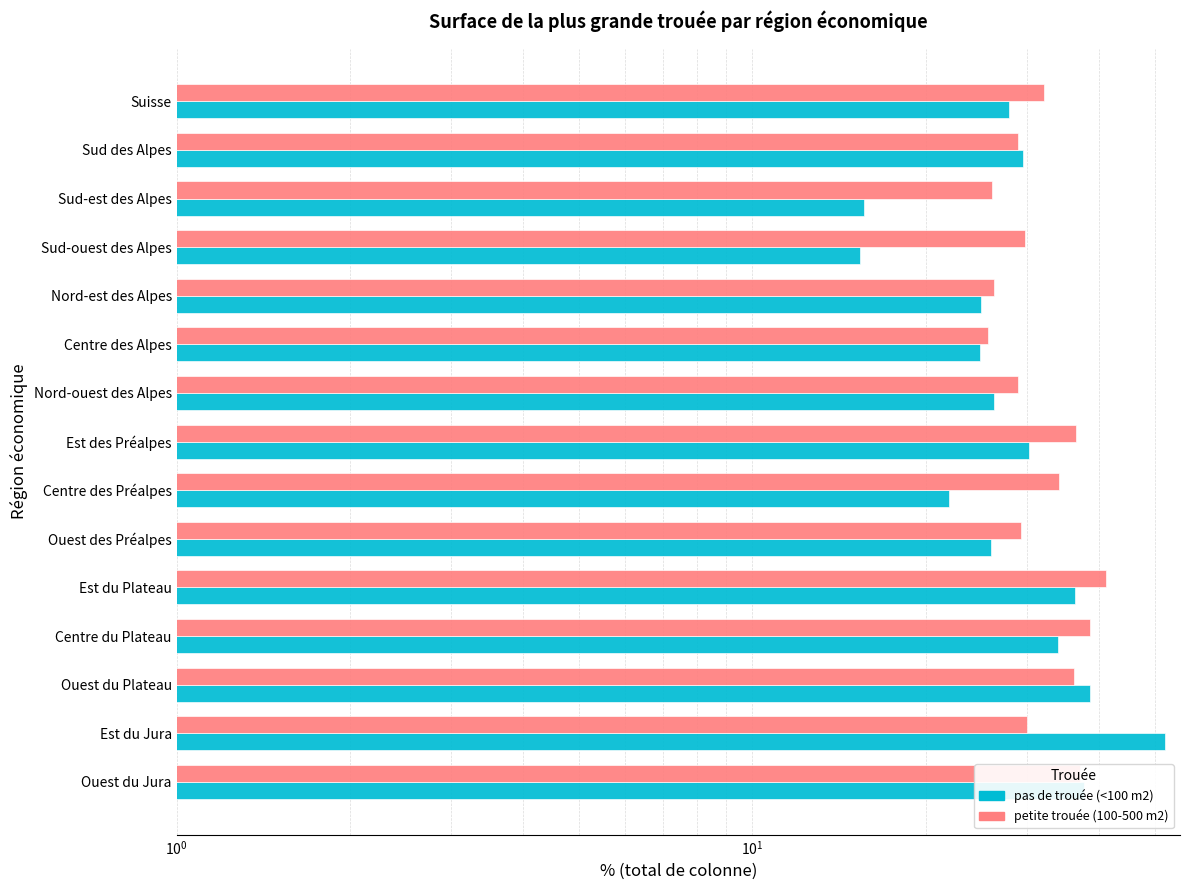

Which series changed the most between Est du Jura and Ouest des Préalpes?

pas de trouée (<100 m2)